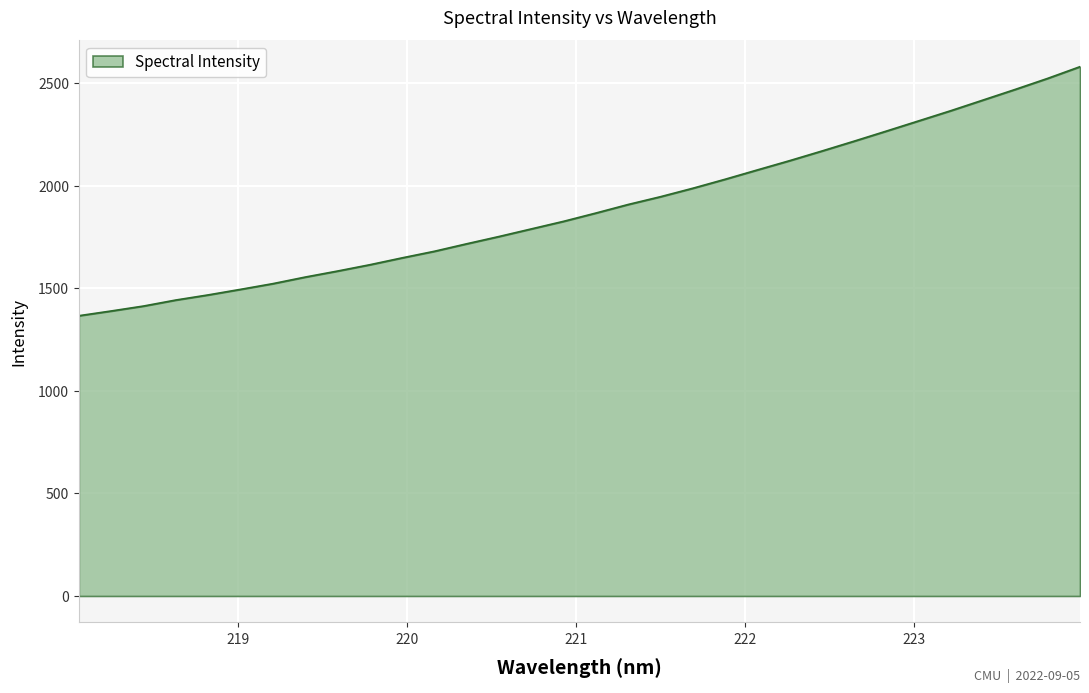

What is the difference between the maximum and minimum values?

1214.6